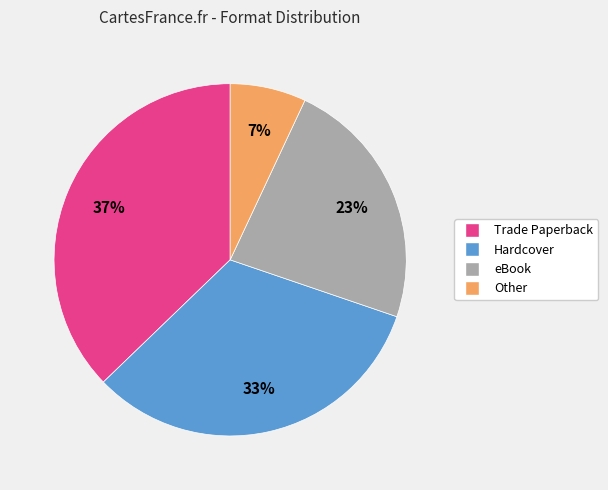

Approximately how many times larger is the value at Trade Paperback compared to eBook?

1.6